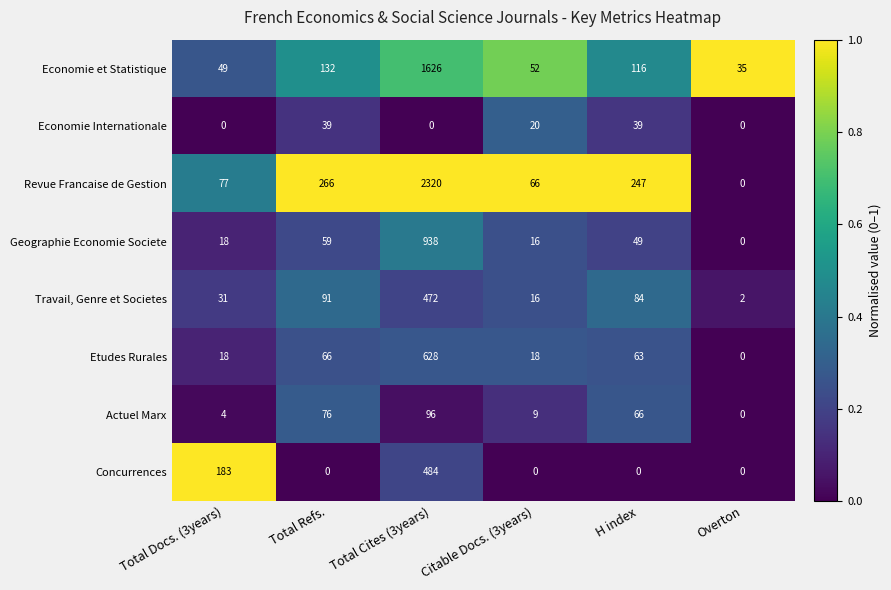

The value of Economie Internationale at Overton is 0. True or false?

True